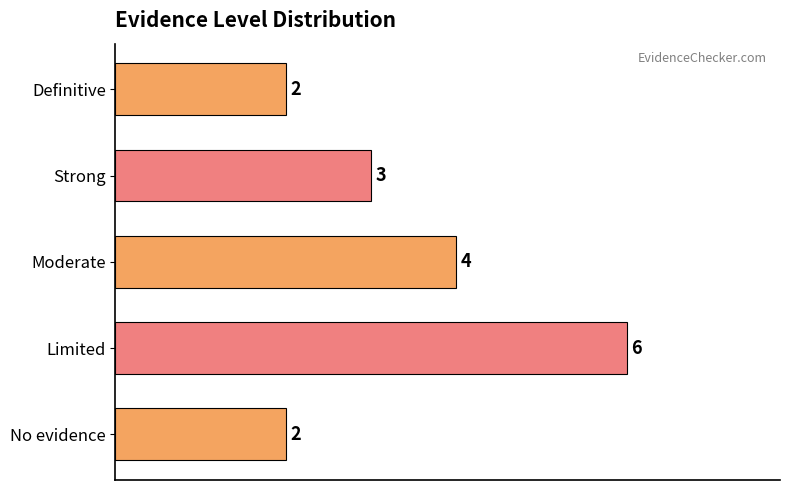

At which label is the value closest to 4?

Moderate